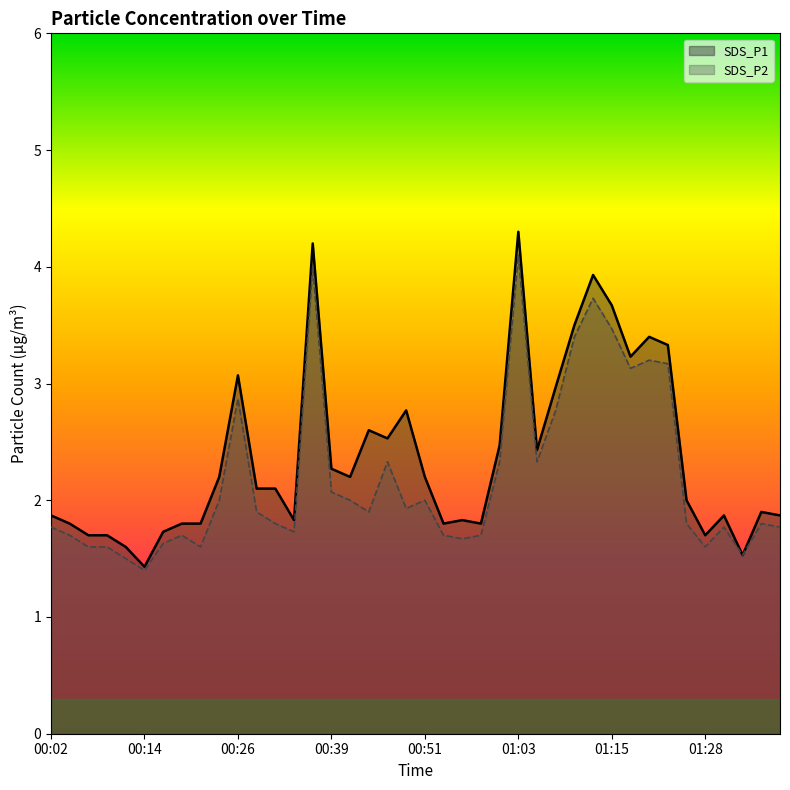

How many interior local peaks does the SDS_P2 series have?

10